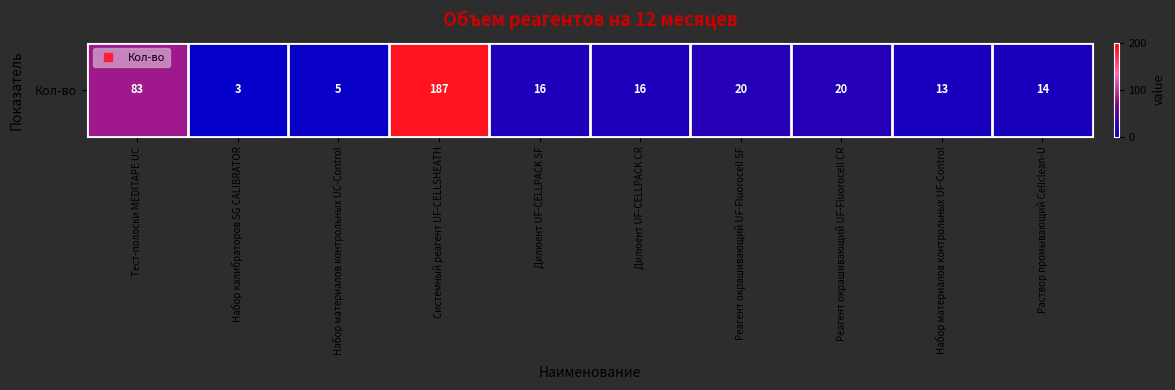

True or false: the data shows 16 at Дилюент UF-CELLPACK CR.

True